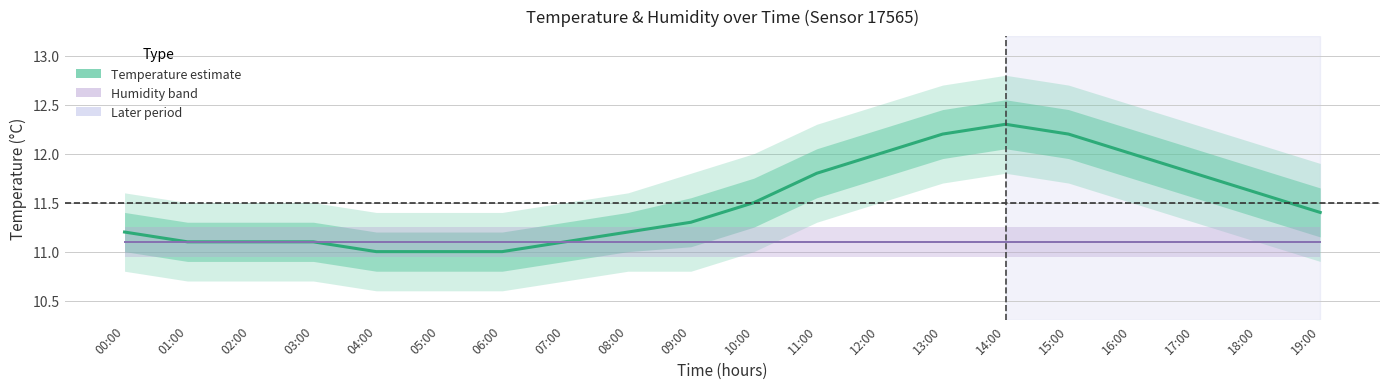

At which category does the chart reach its peak across all series?

14:00